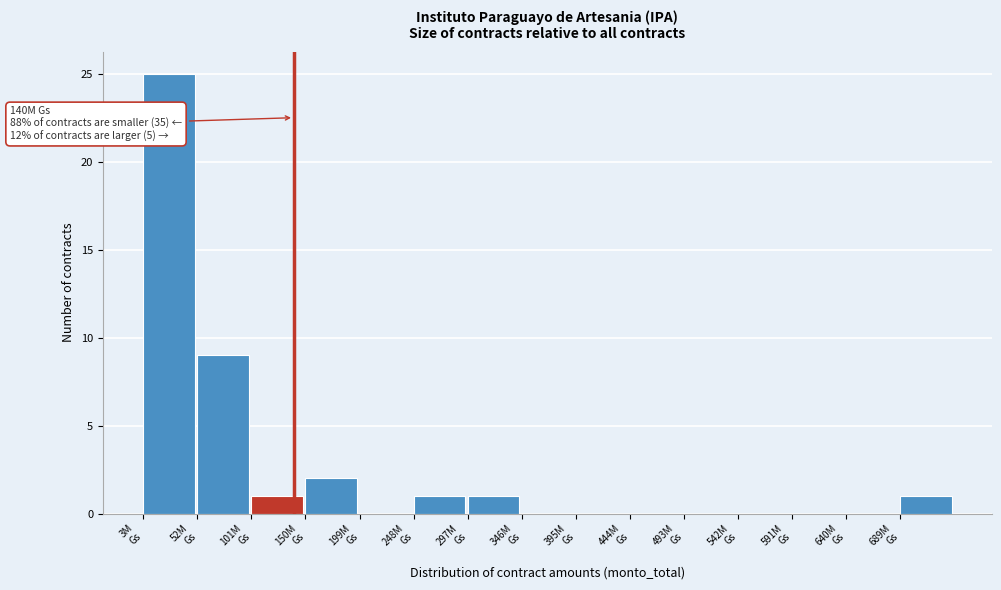

What is the greatest value displayed?

25